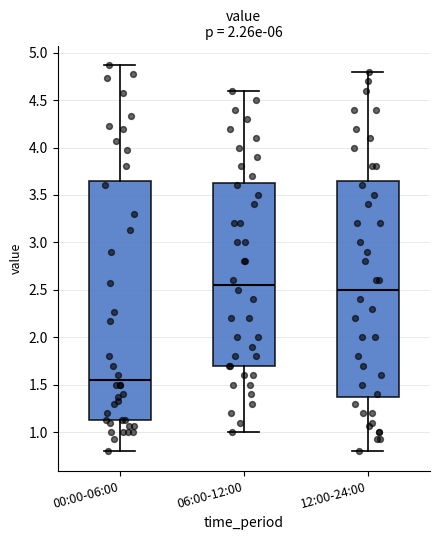

Which box's median line is the lowest?

00:00-06:00